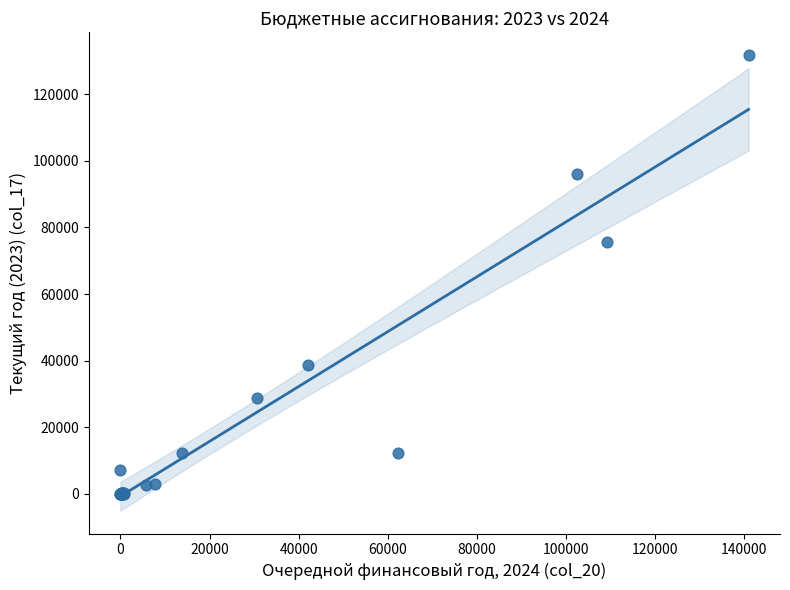

What Y value in the scatter plot is closest to 65875?

75495.4